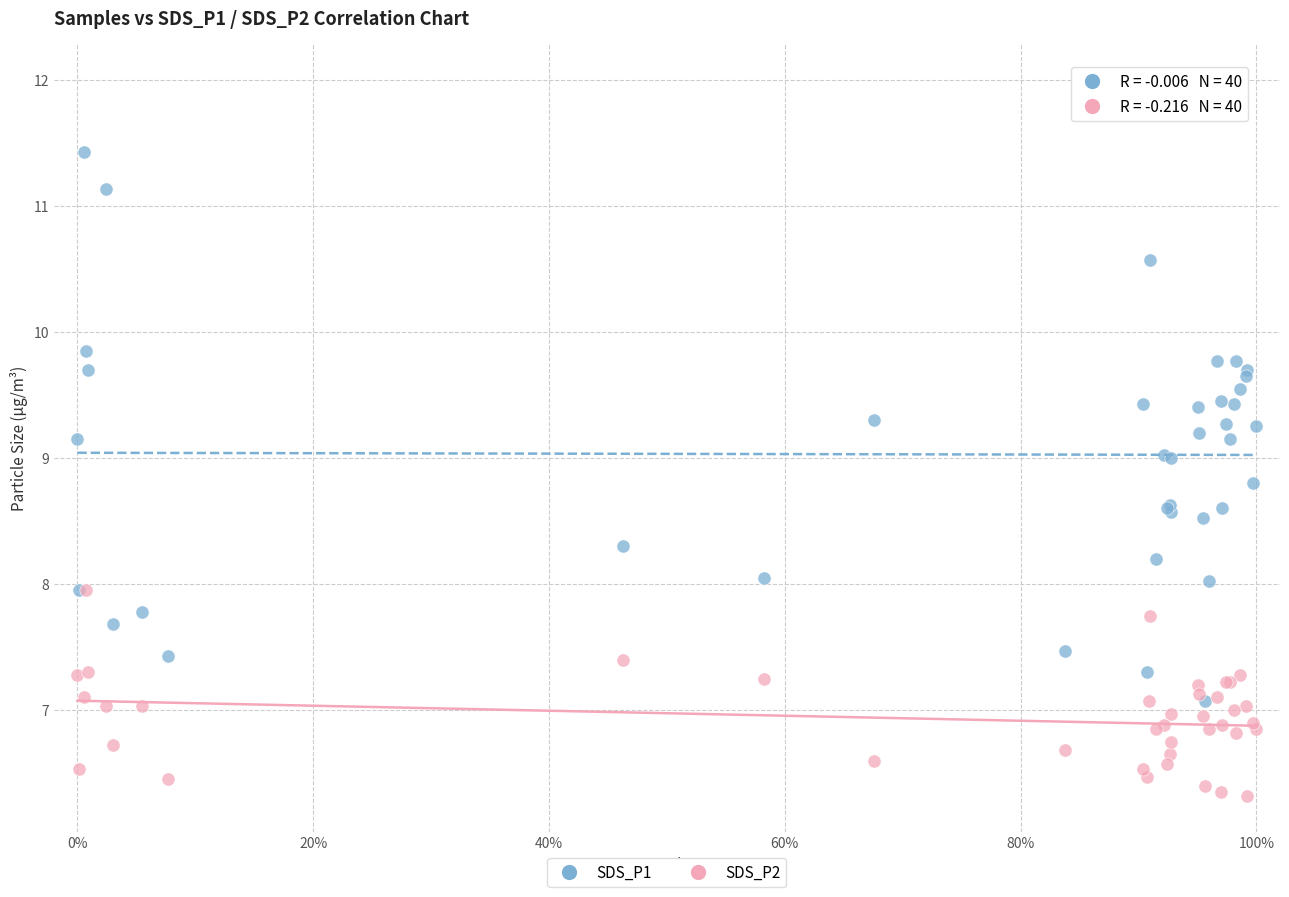

What are all the series names shown in the legend?

SDS_P1, SDS_P2